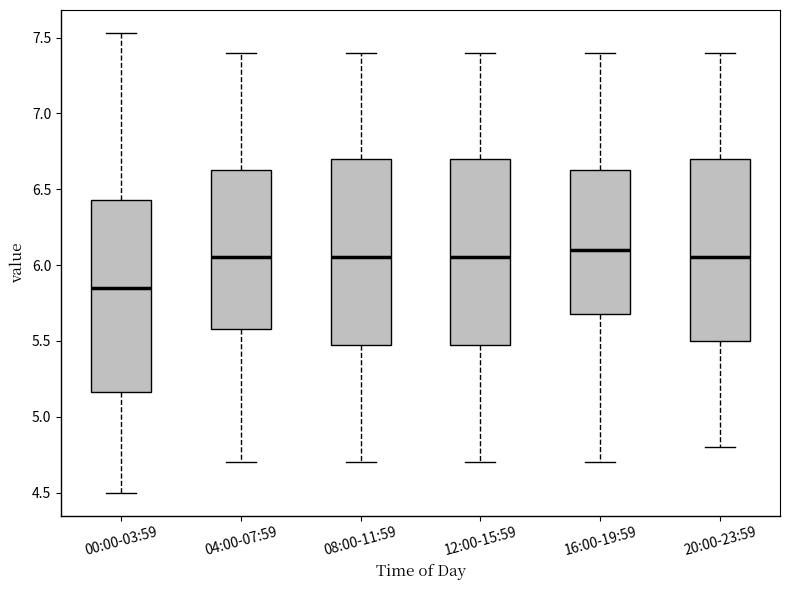

Reading left to right, transcribe this box plot: for each box, give where its median line is, the range the box spans, and where its two whiskers end, as read against the y-axis. The values are not printed on the chart, so give them approximately, as read against the axis.

00:00-03:59: median 5.85, box 5.15 to 6.45, whiskers 4.50 to 7.55
04:00-07:59: median 6.05, box 5.60 to 6.65, whiskers 4.70 to 7.40
08:00-11:59: median 6.05, box 5.50 to 6.70, whiskers 4.70 to 7.40
12:00-15:59: median 6.05, box 5.50 to 6.70, whiskers 4.70 to 7.40
16:00-19:59: median 6.10, box 5.70 to 6.65, whiskers 4.70 to 7.40
20:00-23:59: median 6.05, box 5.50 to 6.70, whiskers 4.80 to 7.40